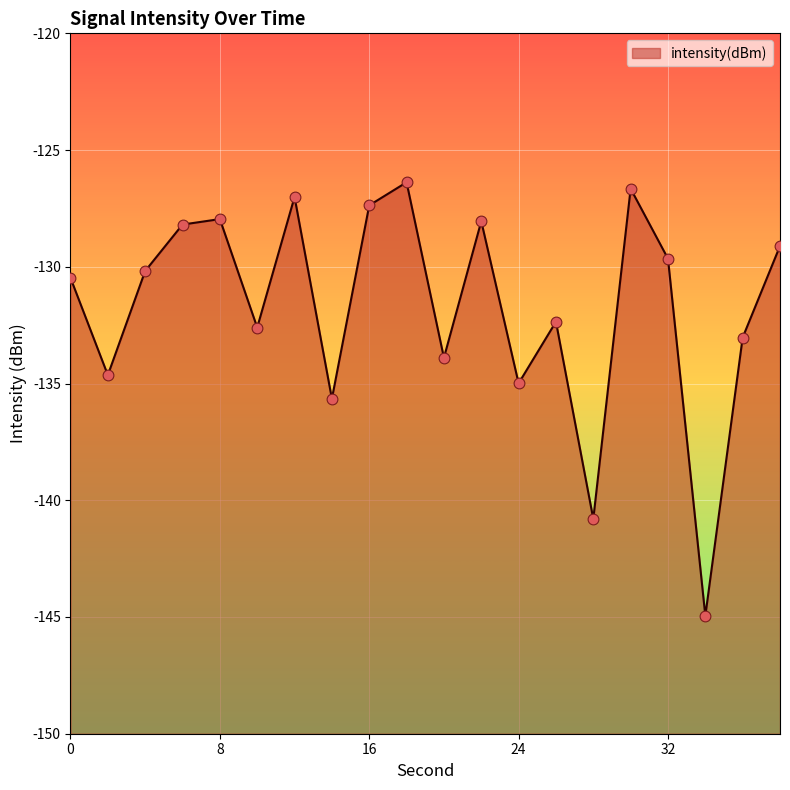

What is the change in value from 22 to 26?

-4.3